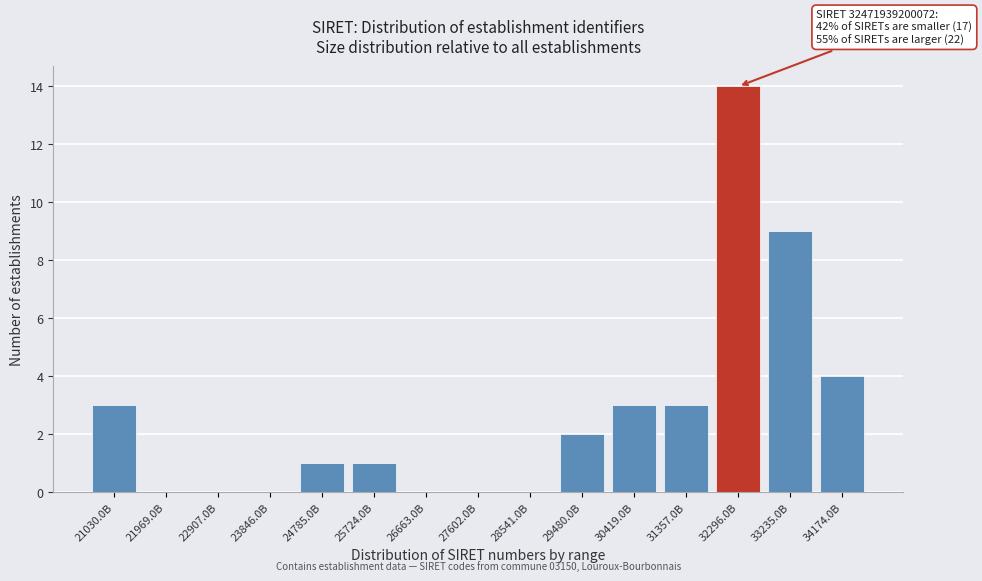

Reading left to right, what are all the values shown in this chart?

21030.0B=3	21969.0B=0	22907.0B=0	23846.0B=0	24785.0B=1	25724.0B=1	26663.0B=0	27602.0B=0	28541.0B=0	29480.0B=2	30419.0B=3	31357.0B=3	32296.0B=14	33235.0B=9	34174.0B=4